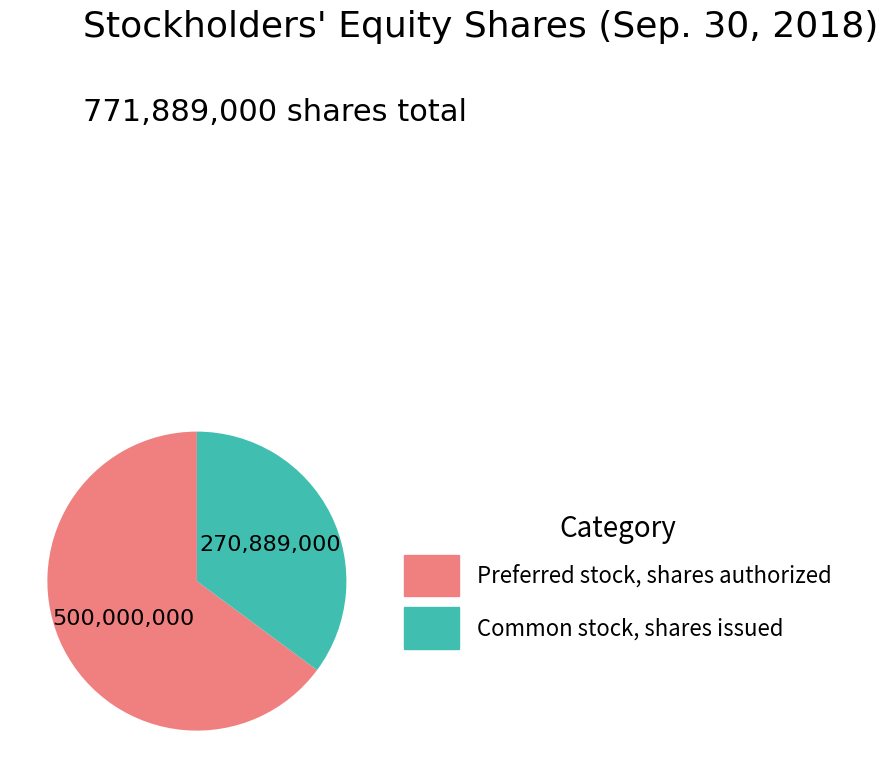

Count the number of slices in the pie.

2